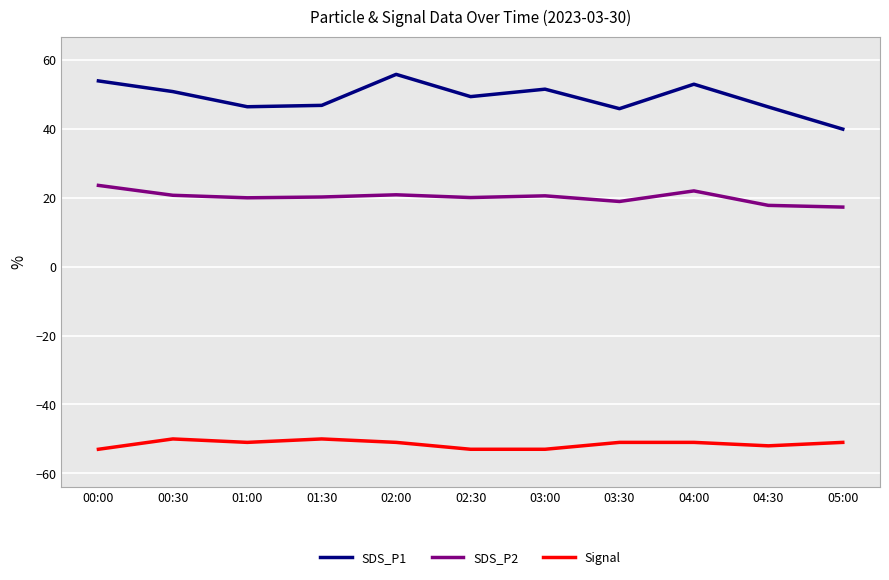

The SDS_P1 series shows 46.4 at 01:00. True or false?

True